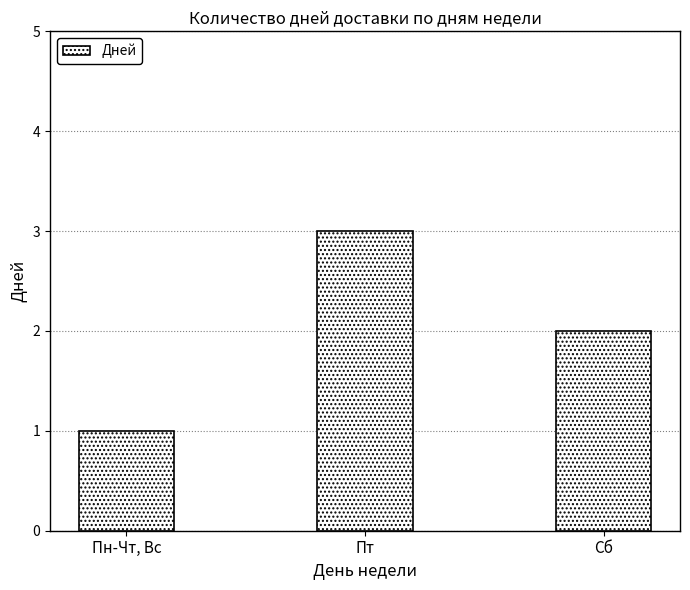

Reading right to left, extract all data points from this chart.

2	3	1